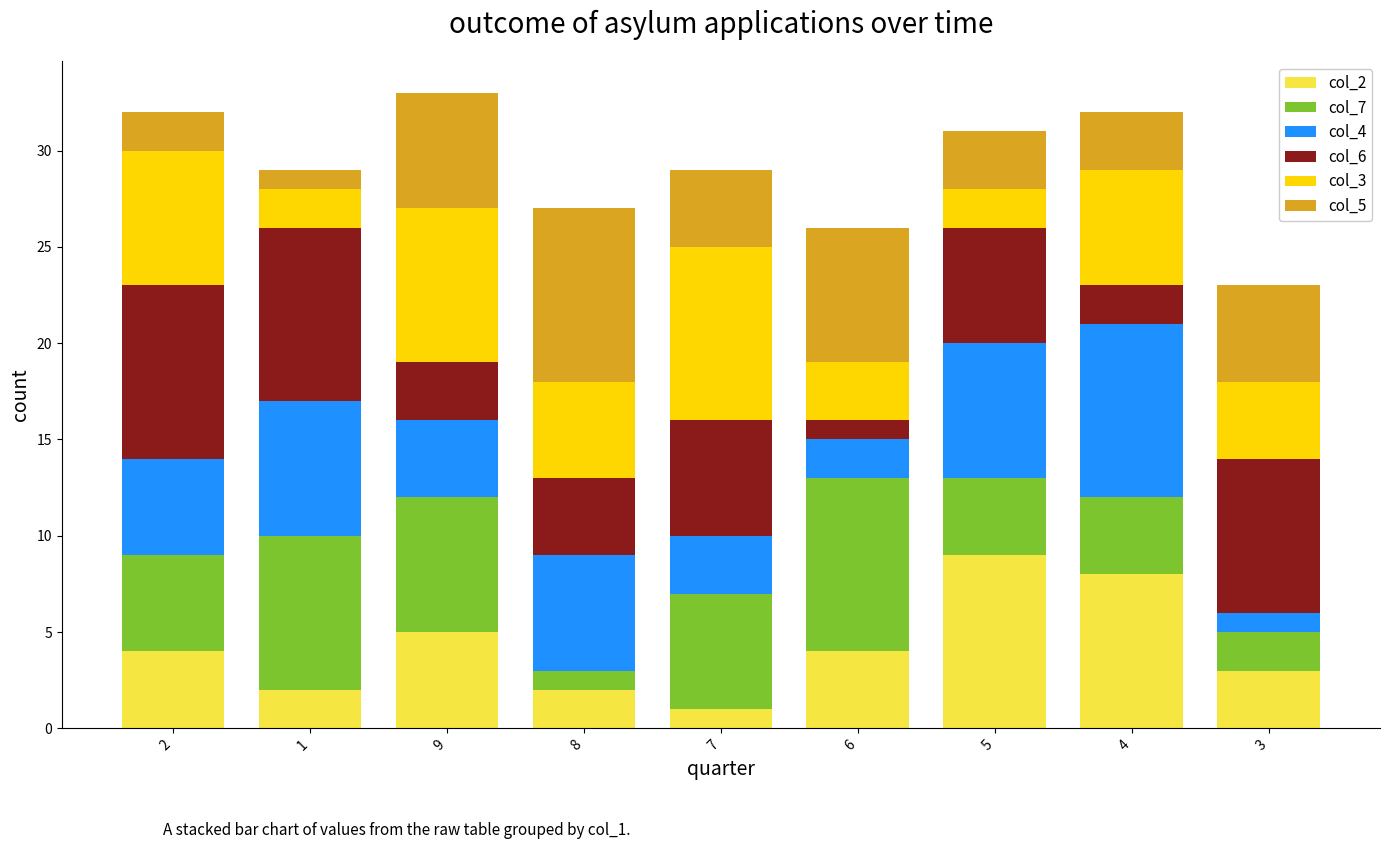

Does the chart contain any negative values?

No